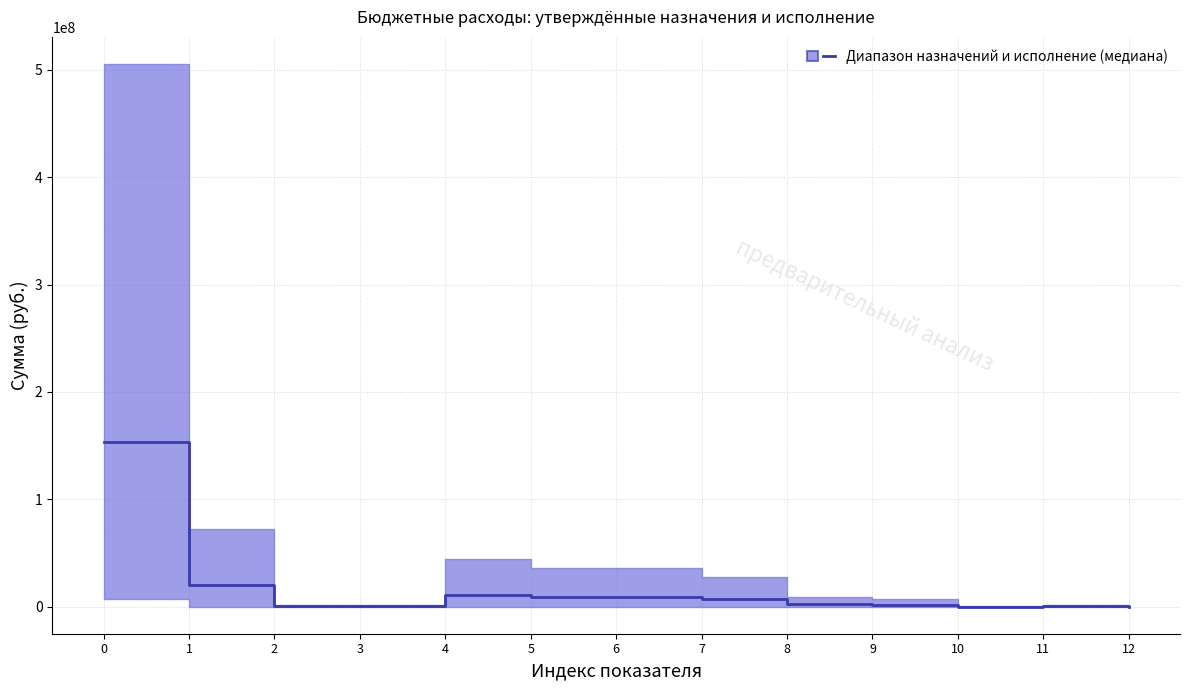

Rank the categories by value from lowest to highest.

12, 10, 2, 11, 3, 9, 8, 7, 5, 6, 4, 1, 0